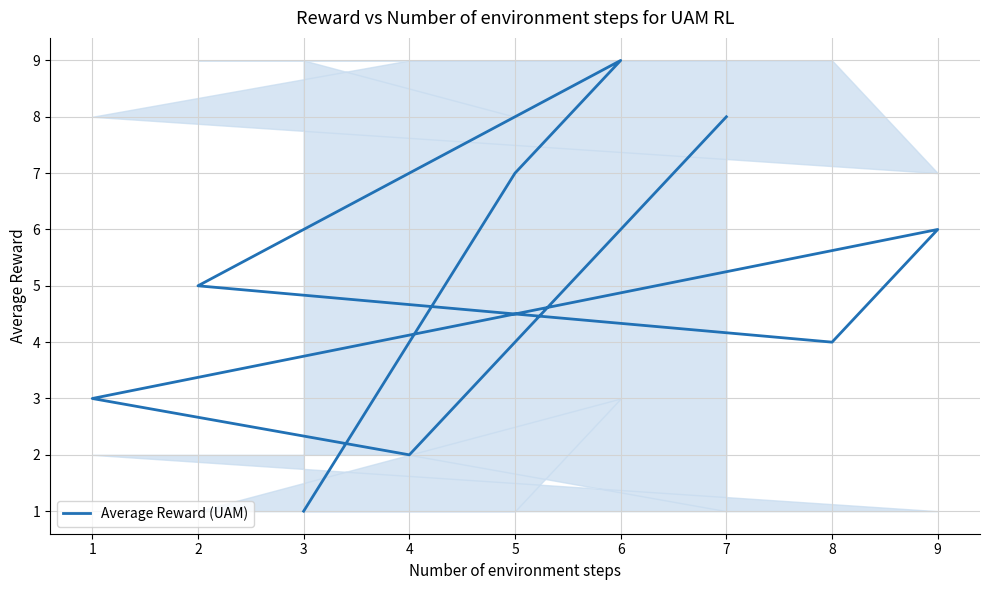

Which label corresponds to the largest value in the chart?

6